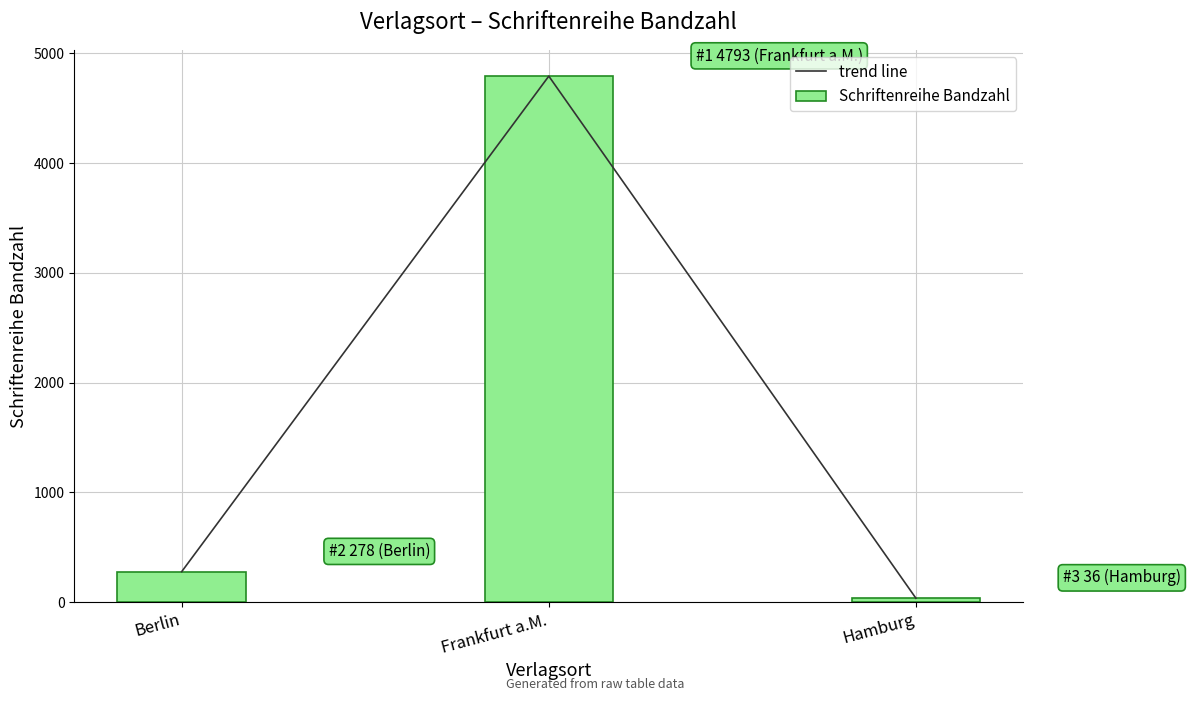

Where does the Schriftenreihe Bandzahl series first go above 278?

Frankfurt a.M.